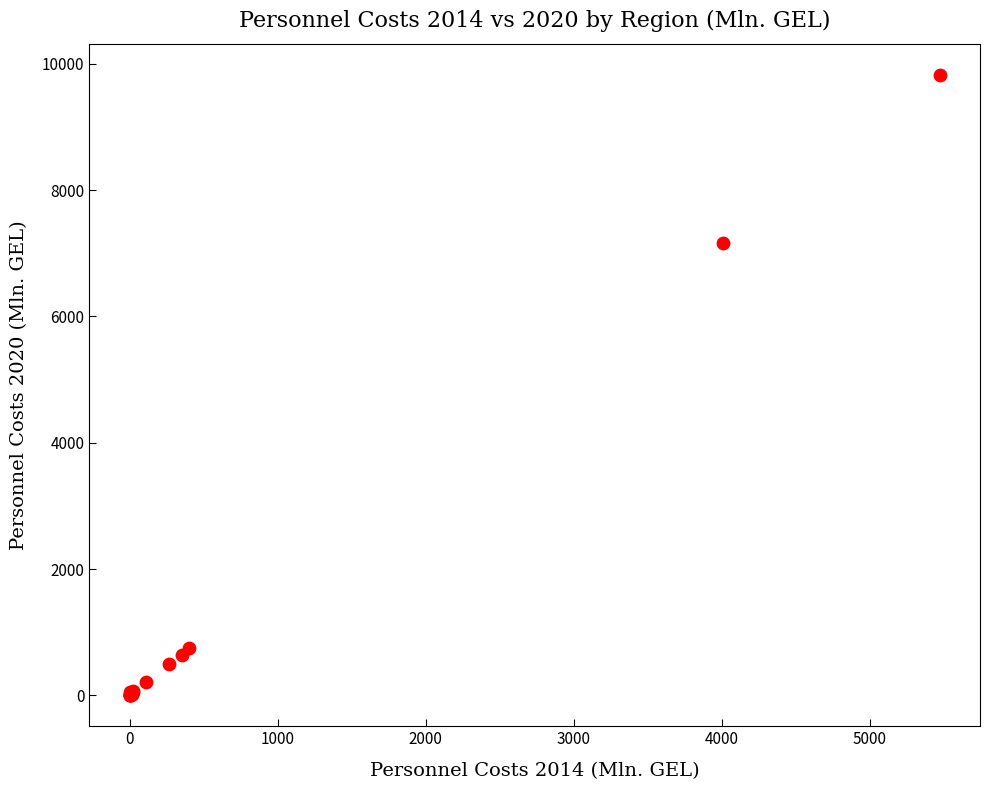

What Y value in the scatter plot is closest to 4915?

7170.7